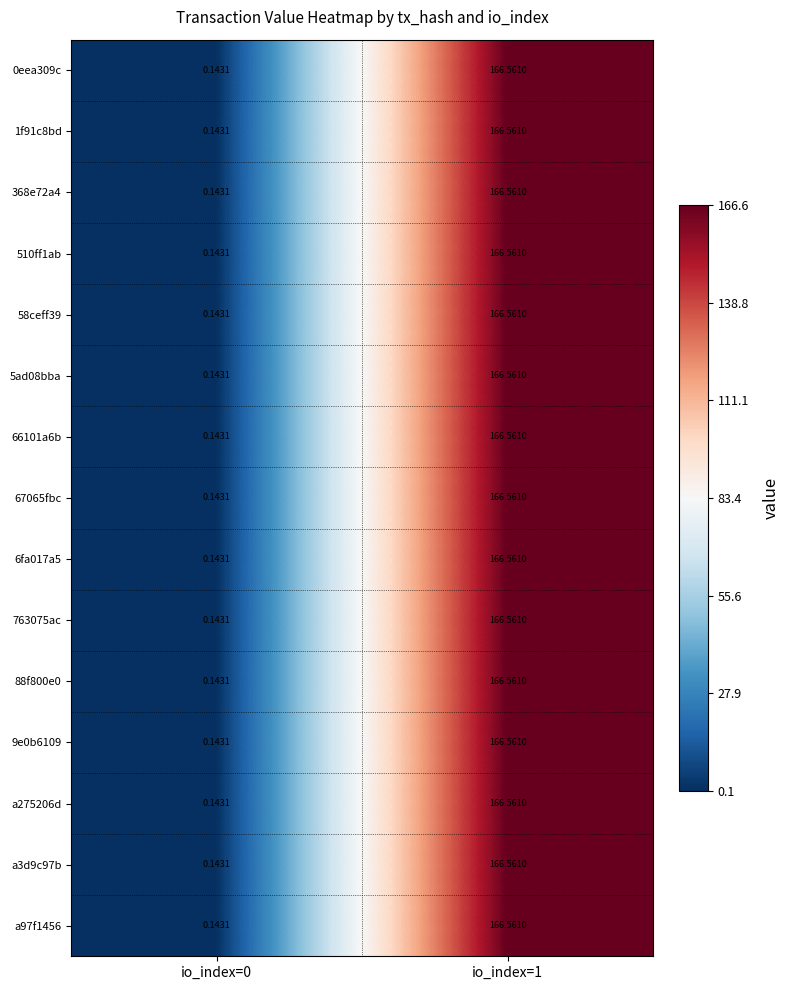

Reading right to left, transcribe all the data shown in this chart.

0eea309c: io_index=1=166.6	io_index=0=0.1
1f91c8bd: io_index=1=166.6	io_index=0=0.1
368e72a4: io_index=1=166.6	io_index=0=0.1
510ff1ab: io_index=1=166.6	io_index=0=0.1
58ceff39: io_index=1=166.6	io_index=0=0.1
5ad08bba: io_index=1=166.6	io_index=0=0.1
66101a6b: io_index=1=166.6	io_index=0=0.1
67065fbc: io_index=1=166.6	io_index=0=0.1
6fa017a5: io_index=1=166.6	io_index=0=0.1
763075ac: io_index=1=166.6	io_index=0=0.1
88f800e0: io_index=1=166.6	io_index=0=0.1
9e0b6109: io_index=1=166.6	io_index=0=0.1
a275206d: io_index=1=166.6	io_index=0=0.1
a3d9c97b: io_index=1=166.6	io_index=0=0.1
a97f1456: io_index=1=166.6	io_index=0=0.1